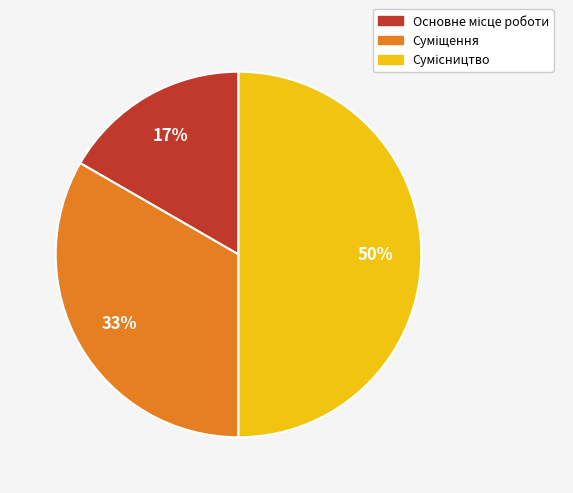

To the nearest percent, what is the average slice percentage?

33%